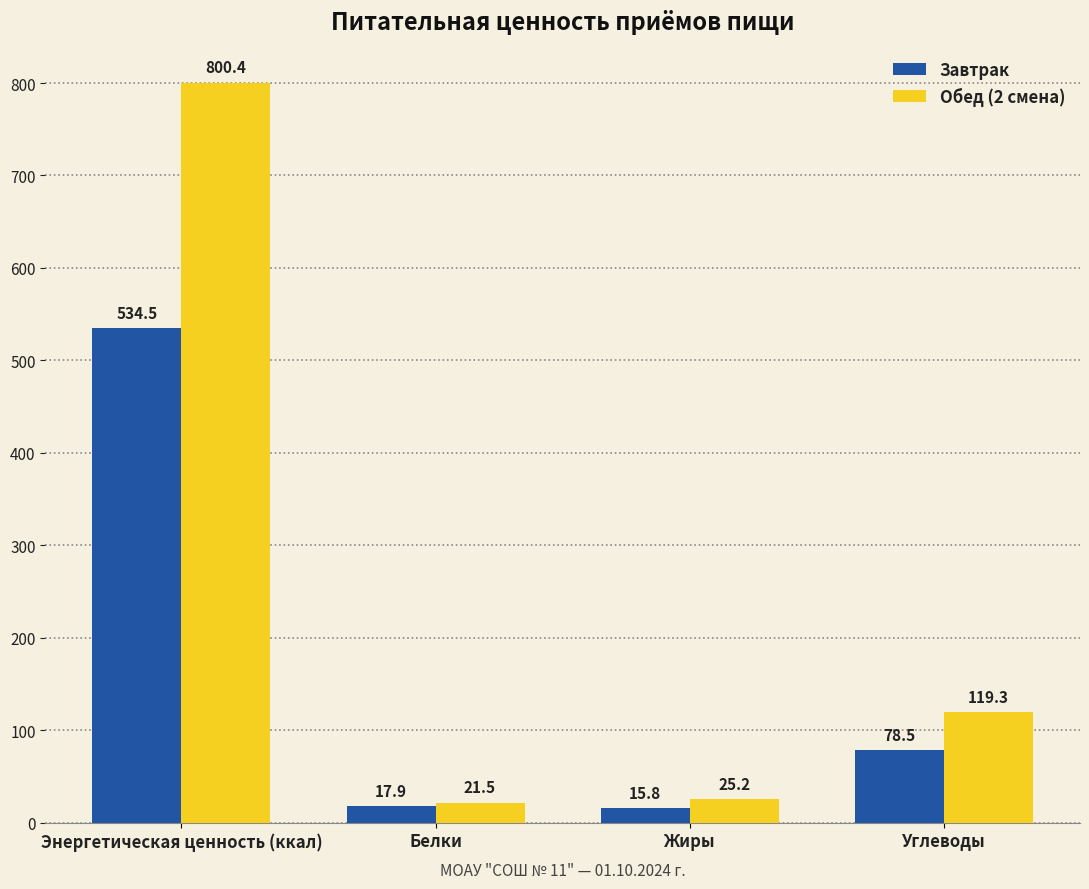

What is the label of the 1st bar from the left?

Энергетическая ценность (ккал)